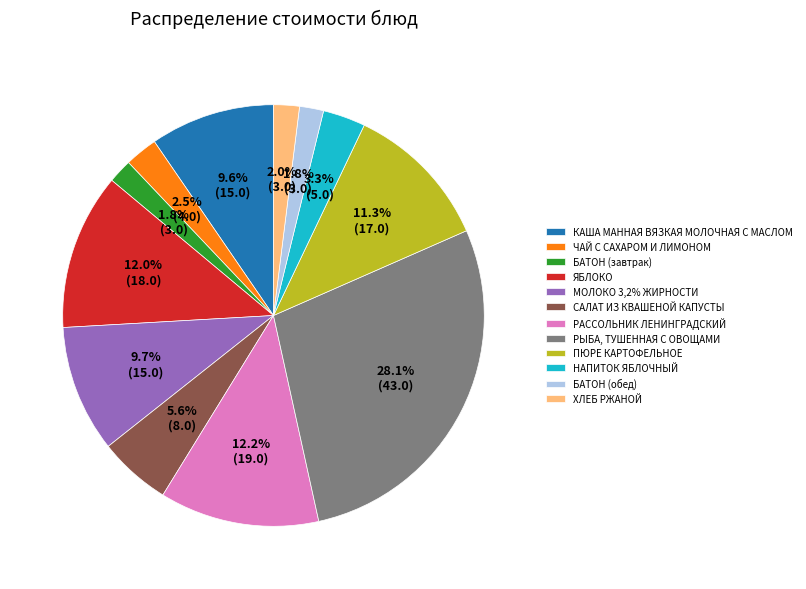

Approximately how many times larger is the value at НАПИТОК ЯБЛОЧНЫЙ compared to ЯБЛОКО?

0.3